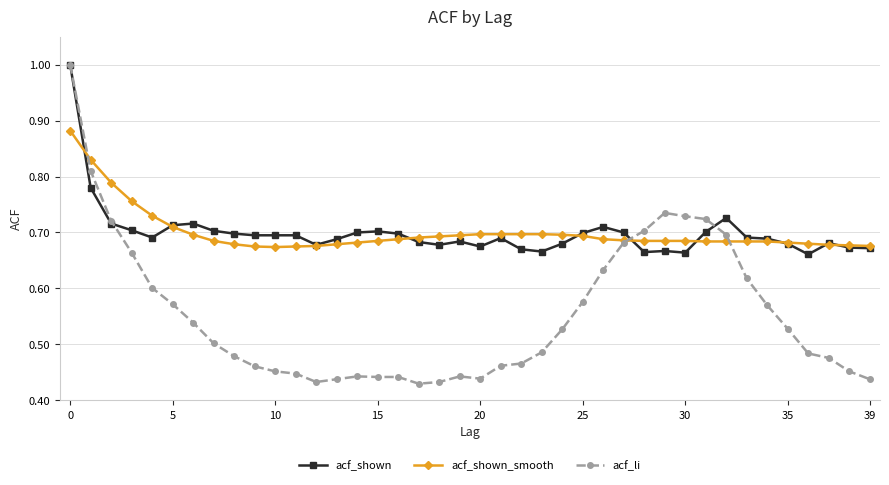

Which series has the largest range (max minus min)?

acf_li